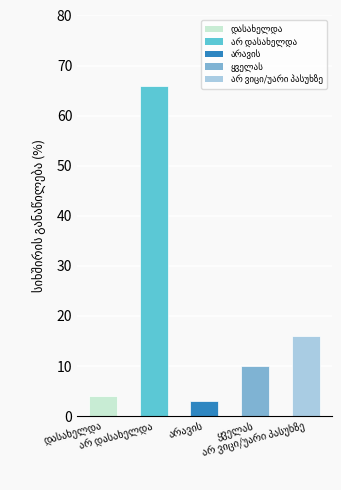

Which label corresponds to the largest value in the chart?

არ დასახელდა